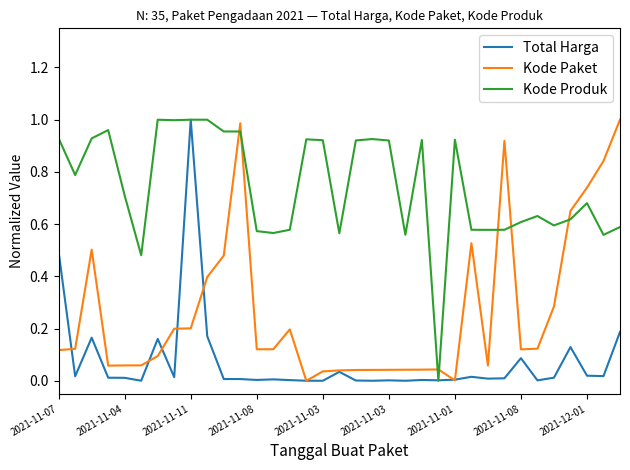

Rank the series by their average value, from lowest to highest.

Total Harga, Kode Paket, Kode Produk